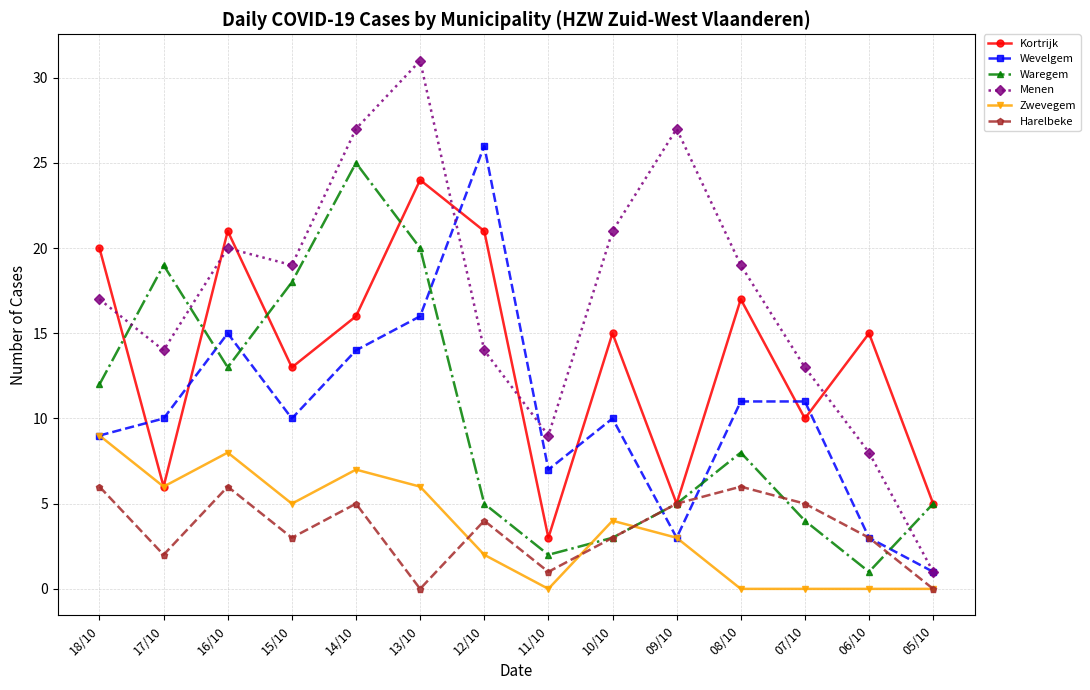

Which series has the widest spread of values?

Menen